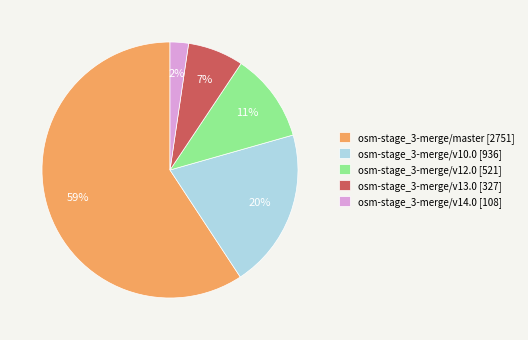

How many slices are in this pie chart?

5